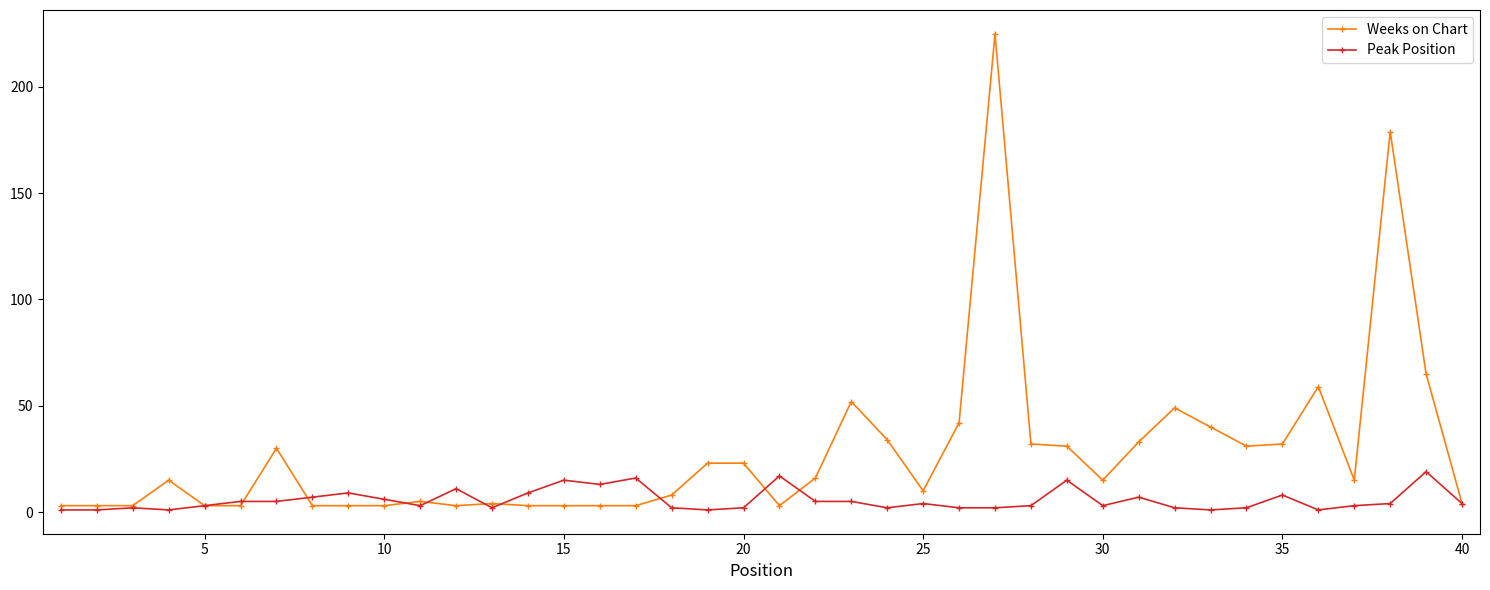

True or false: Weeks on Chart has more than 1 points higher than both neighbors.

True